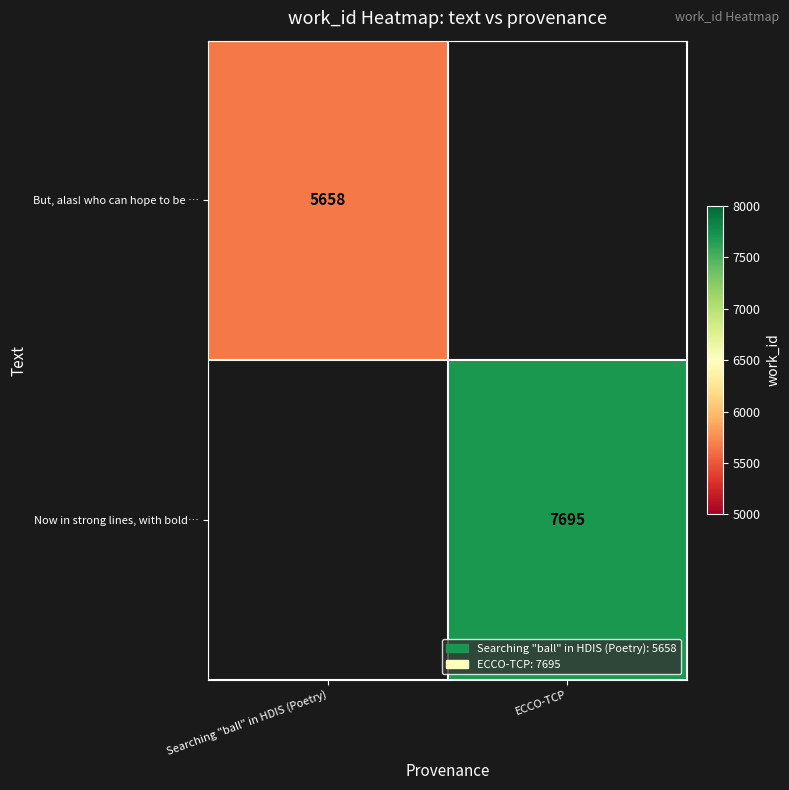

What is the greatest value displayed?

7695.0